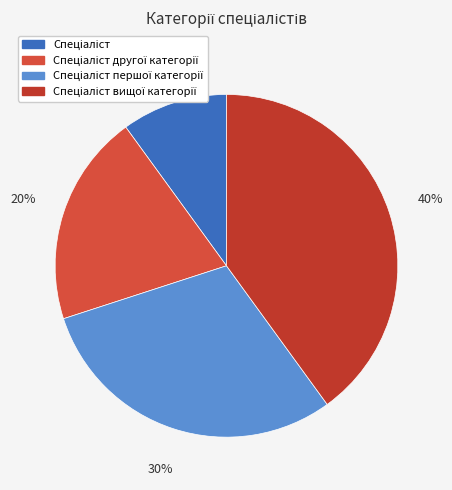

How many segments does this pie chart have?

4